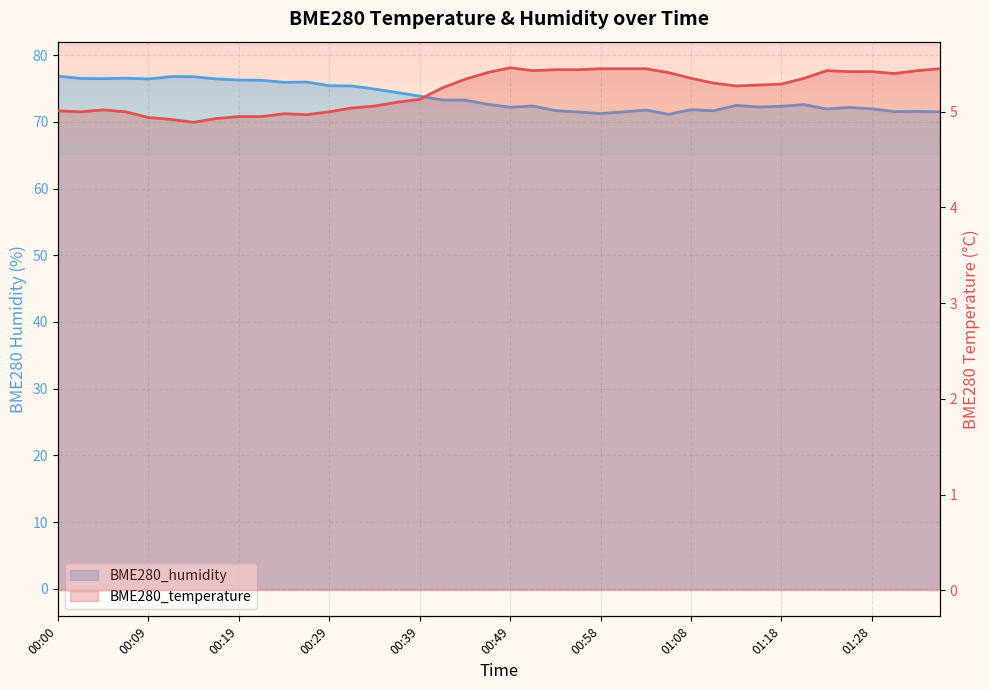

What is the value of the BME280_temperature point at the 13th from the left?

5.0